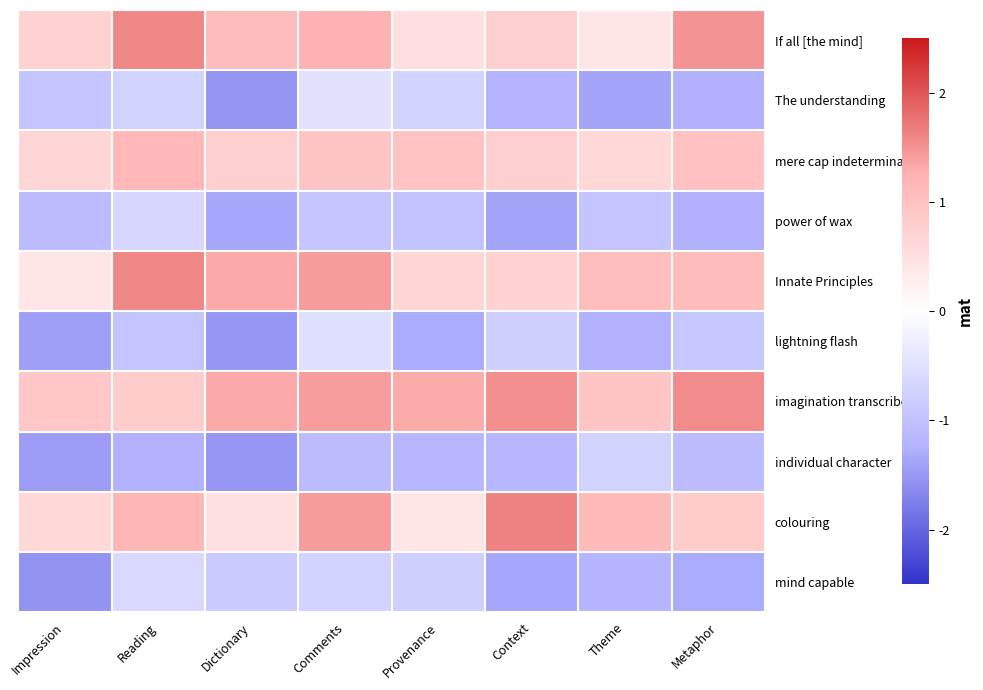

At Impression, list the series in order from smallest to largest.

mind capable, individual character, lightning flash, power of wax, The understanding, Innate Principles, colouring, mere cap indeterminate, If all [the mind], imagination transcribe